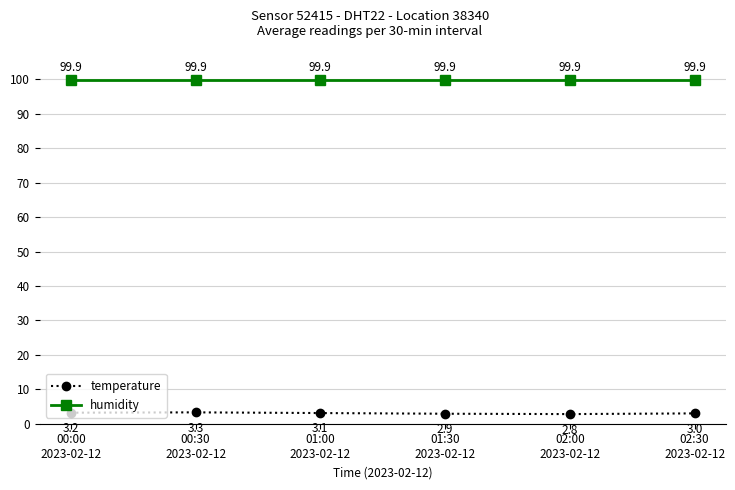

List the series in order of their overall mean, lowest first.

temperature, humidity